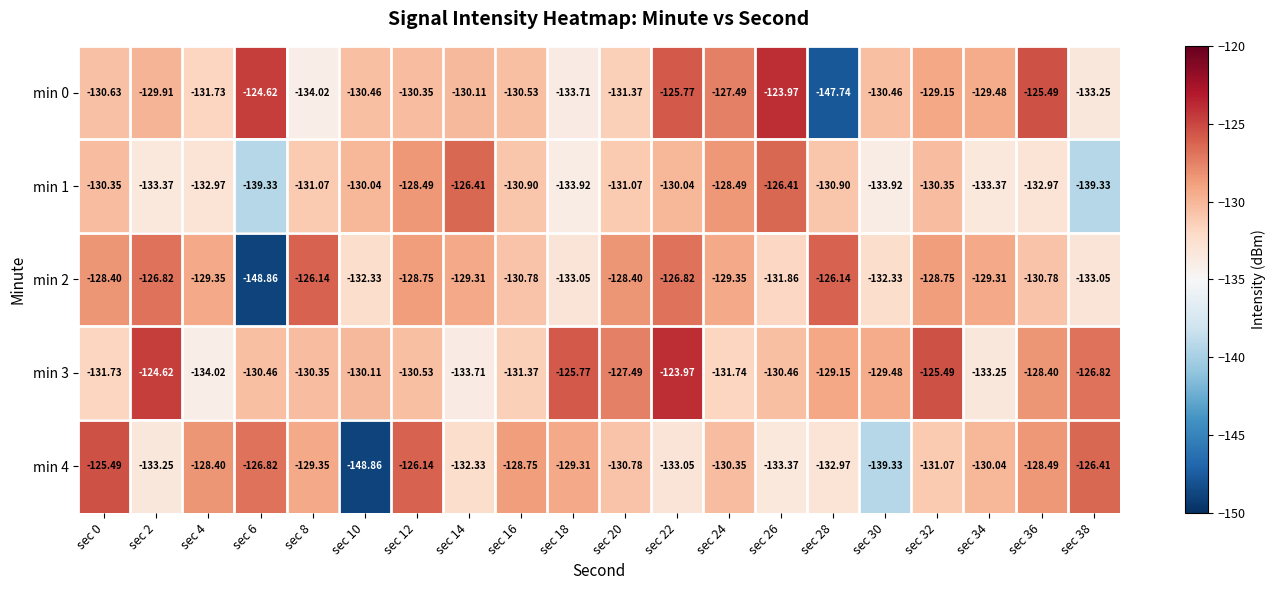

What is the greatest value displayed?

-124.0